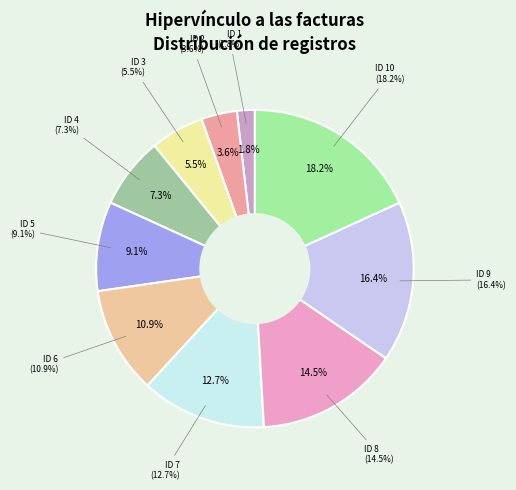

To the nearest percent, what is the combined percentage of ID 4 and ID 8?

22%